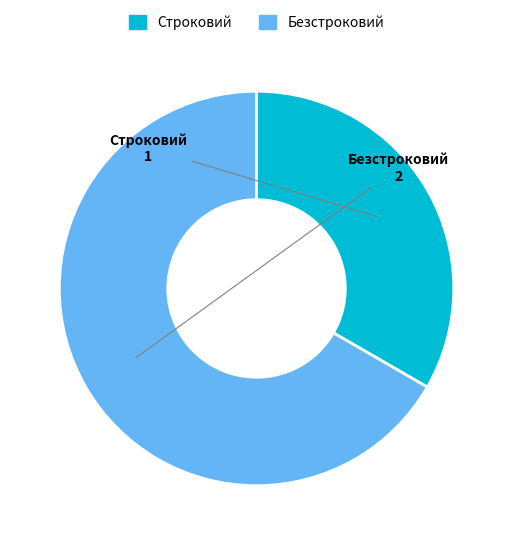

Rank the categories by value from lowest to highest.

Строковий, Безстроковий